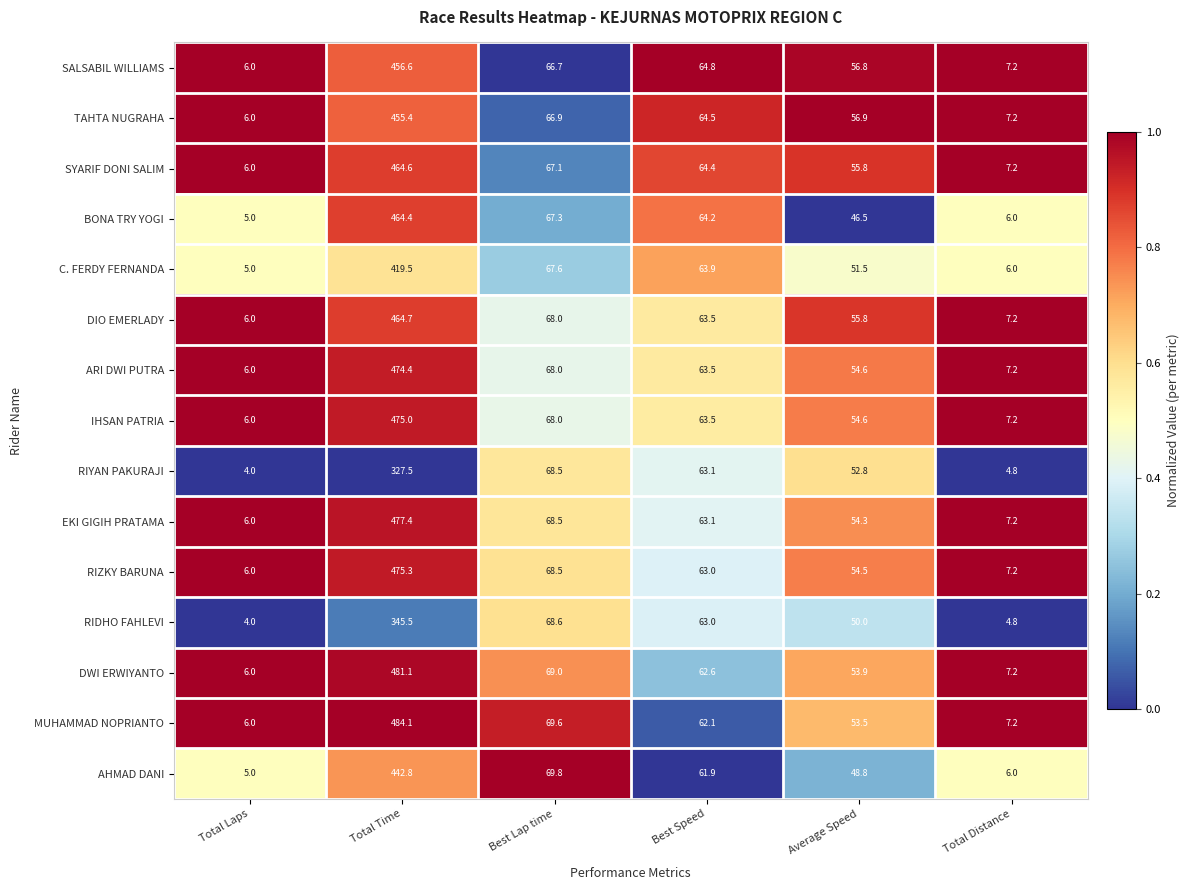

What is the total value across all series at Best Lap time?

1022.1